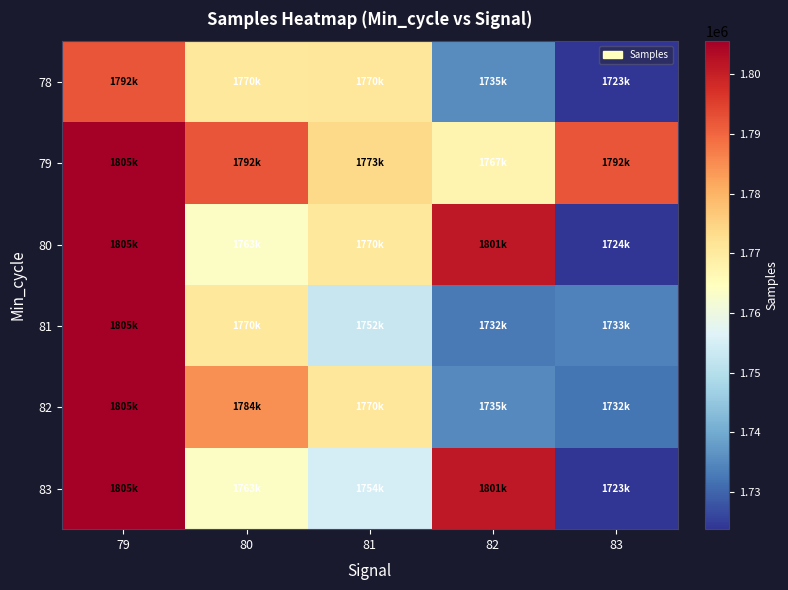

At 79, list the series in order from largest to smallest.

80, 81, 82, 79, 83, 78